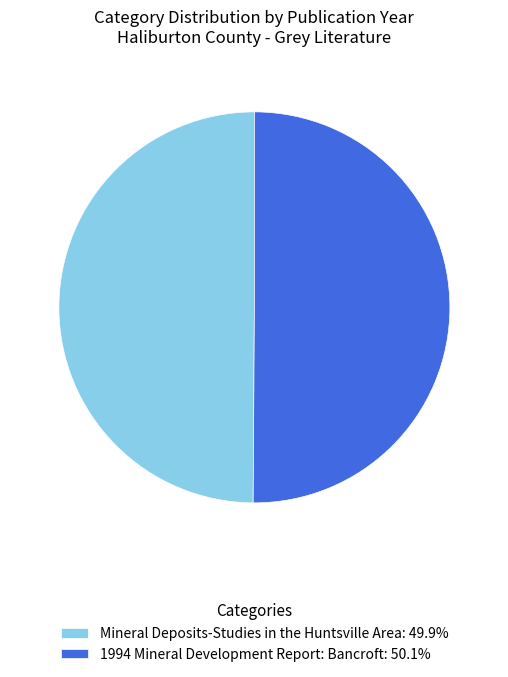

Combined, do 1994 Mineral Development Report: Bancroft: 50.1% and Mineral Deposits-Studies in the Huntsville Area: 49.9% account for over 50%?

Yes